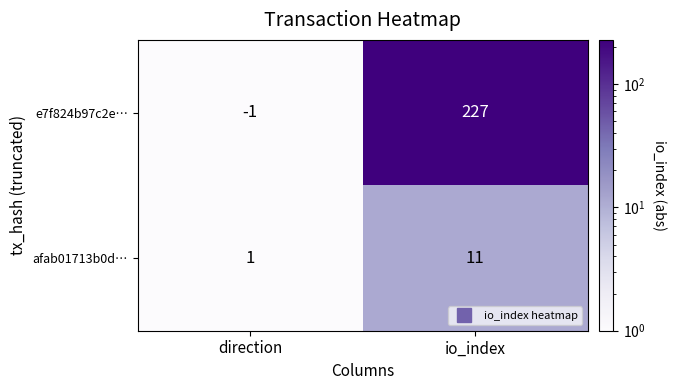

Which series has the widest spread of values?

e7f824b97c2e…